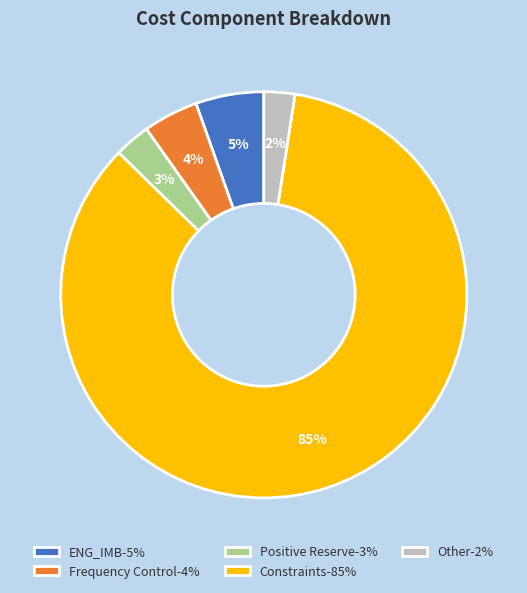

To the nearest percent, what portion does Frequency Control-4% represent?

4%